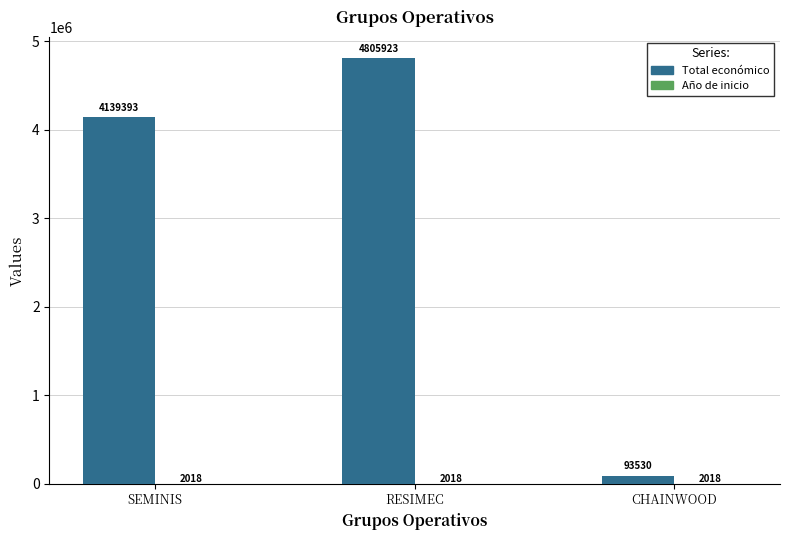

What is the maximum value for Total económico?

4805923